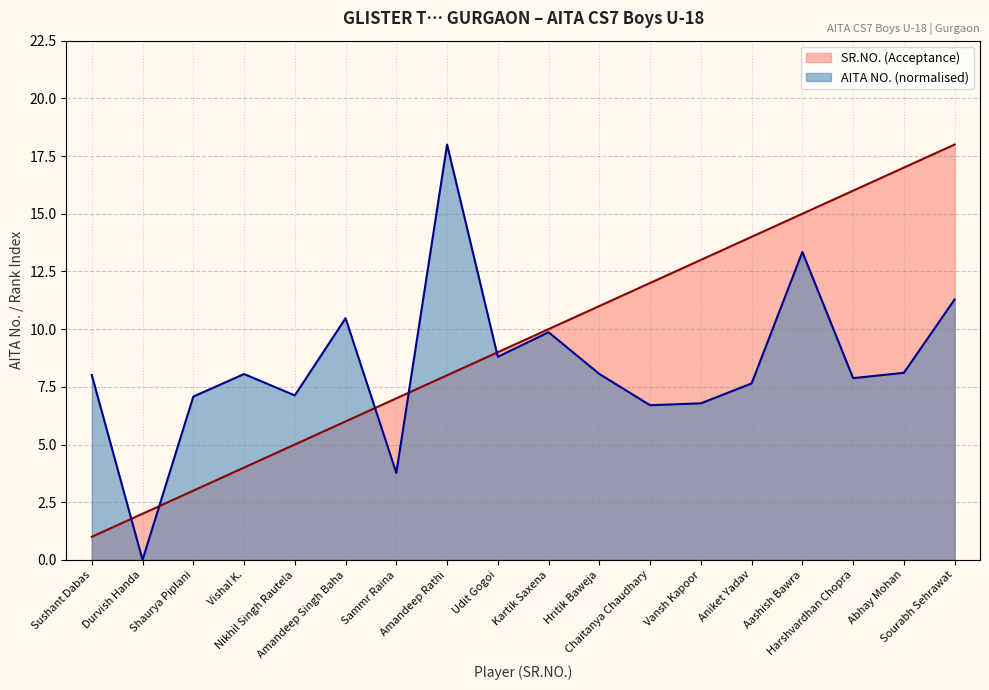

True or false: AITA NO. and SR.NO. (Acceptance) intersect in this chart.

True